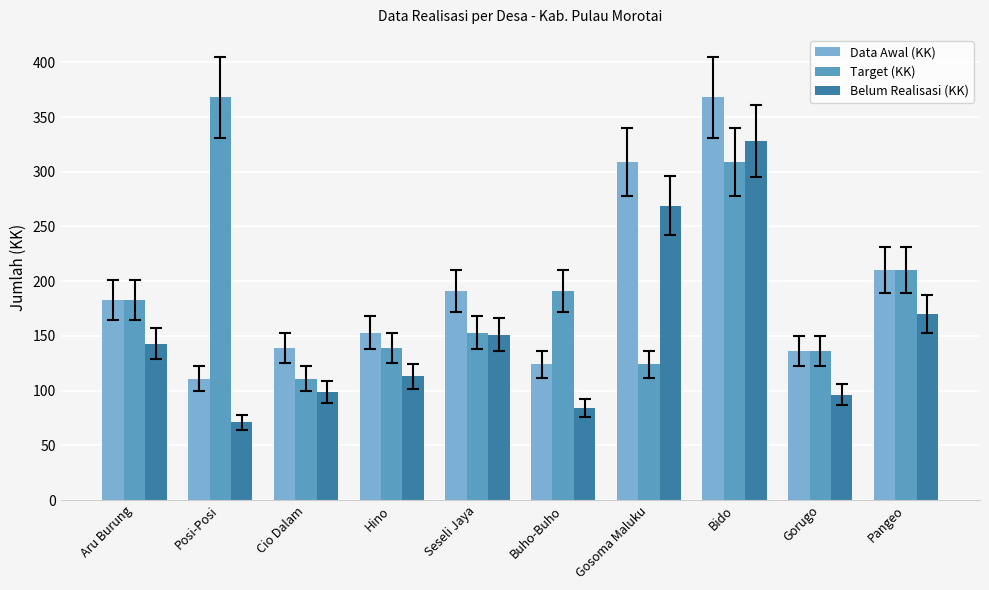

Are the bars horizontal?

No